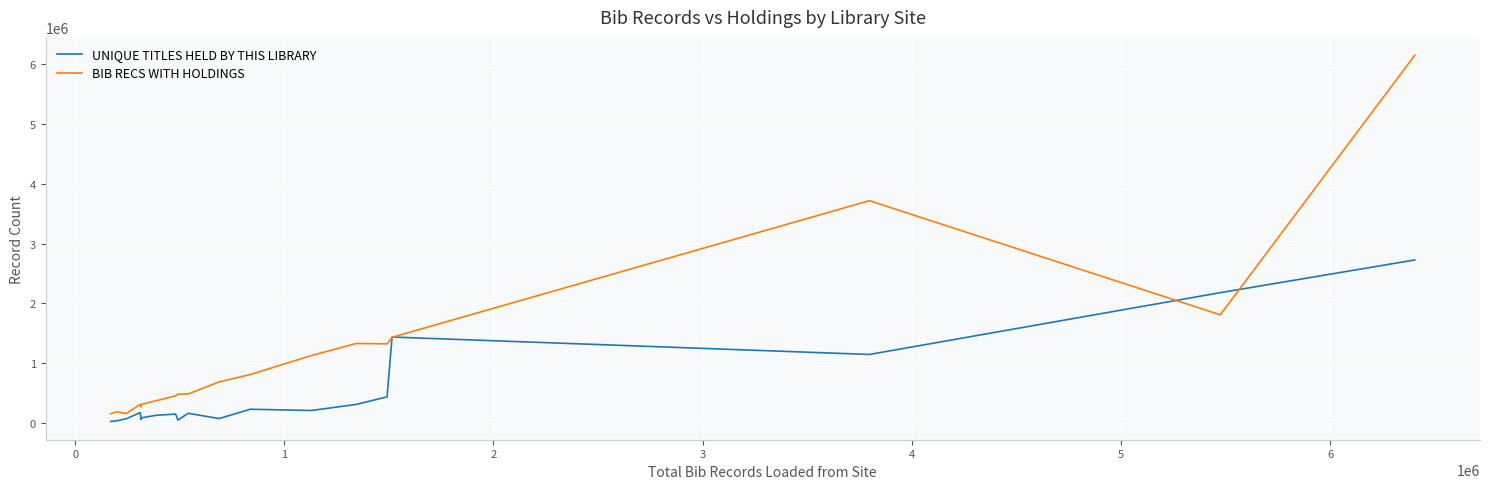

Which series has the widest spread of values?

BIB RECS WITH HOLDINGS